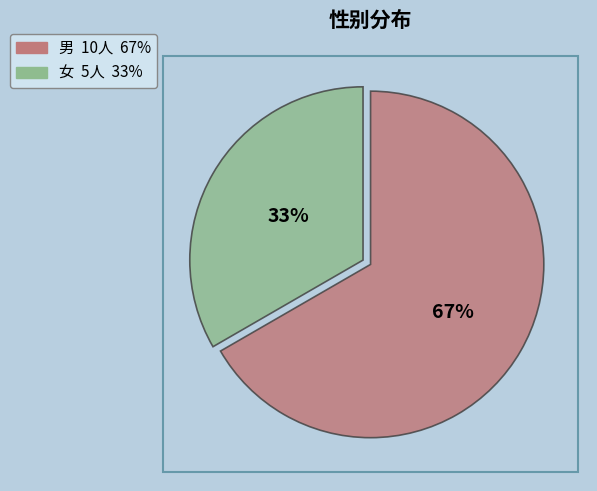

Is it true that 男 is 67% of the pie?

True